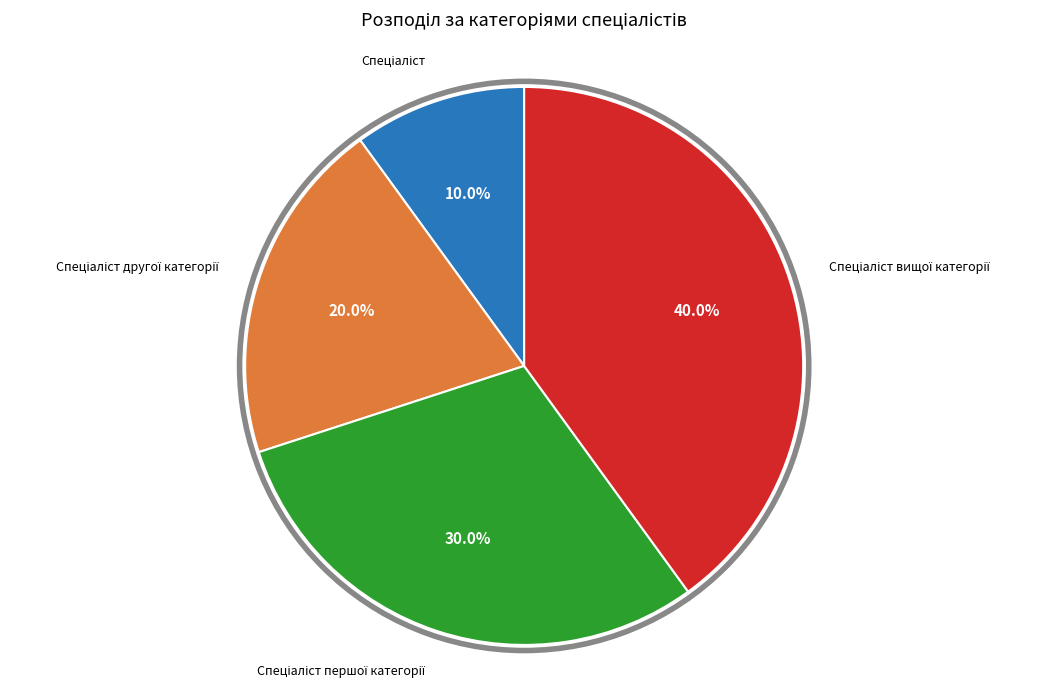

How many slices are in this pie chart?

4